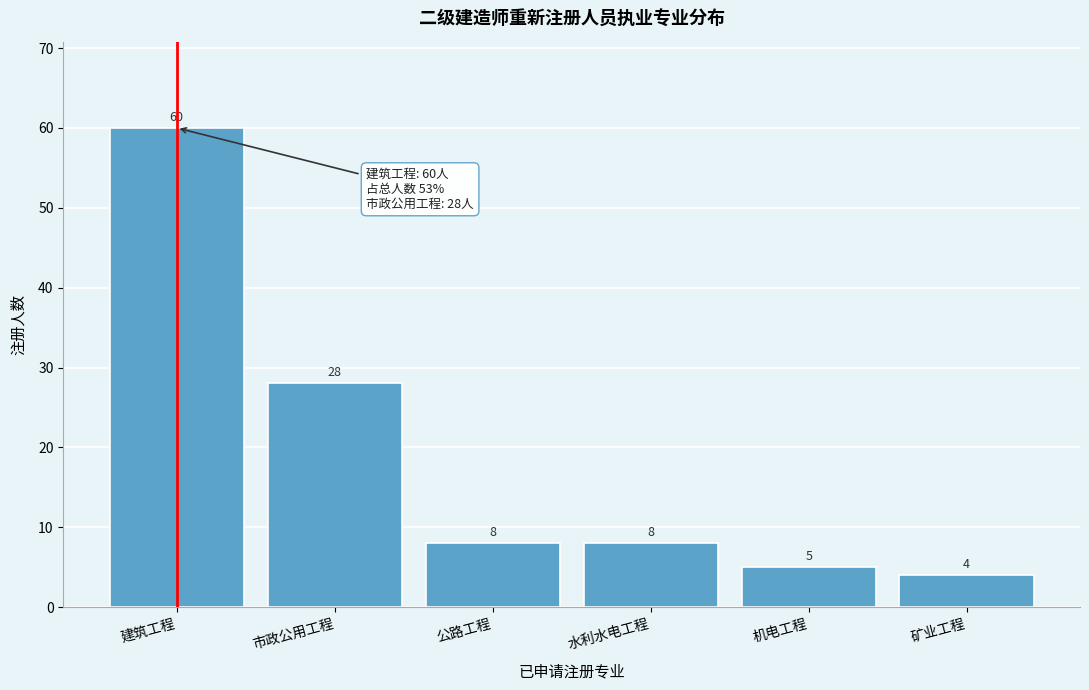

Reading right to left, extract all data points from this chart.

4	5	8	8	28	60